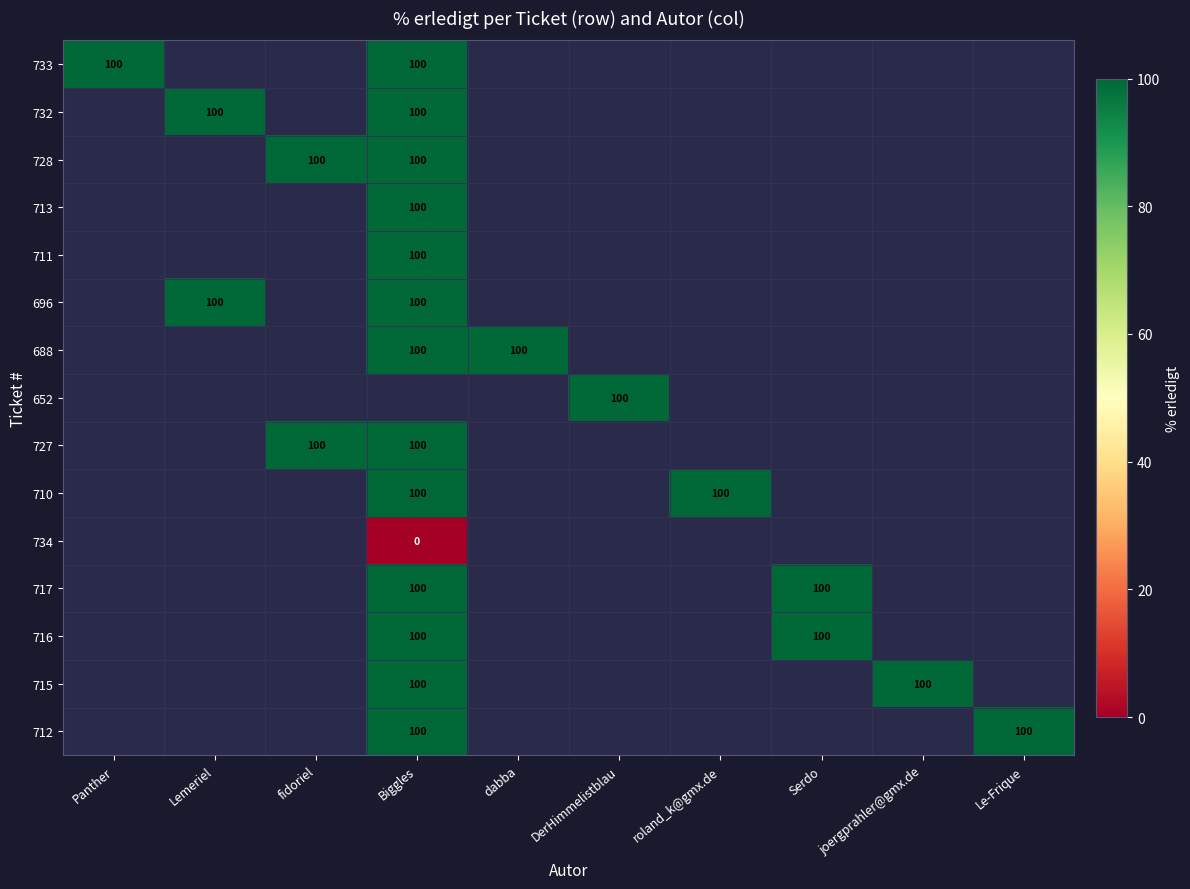

True or false: 711 has a value of 50 at Biggles.

False